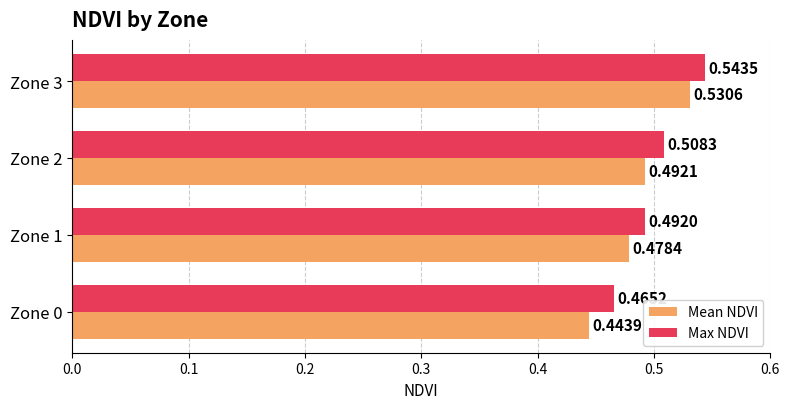

Between Zone 0 and Zone 1, which series saw the biggest shift?

Mean NDVI